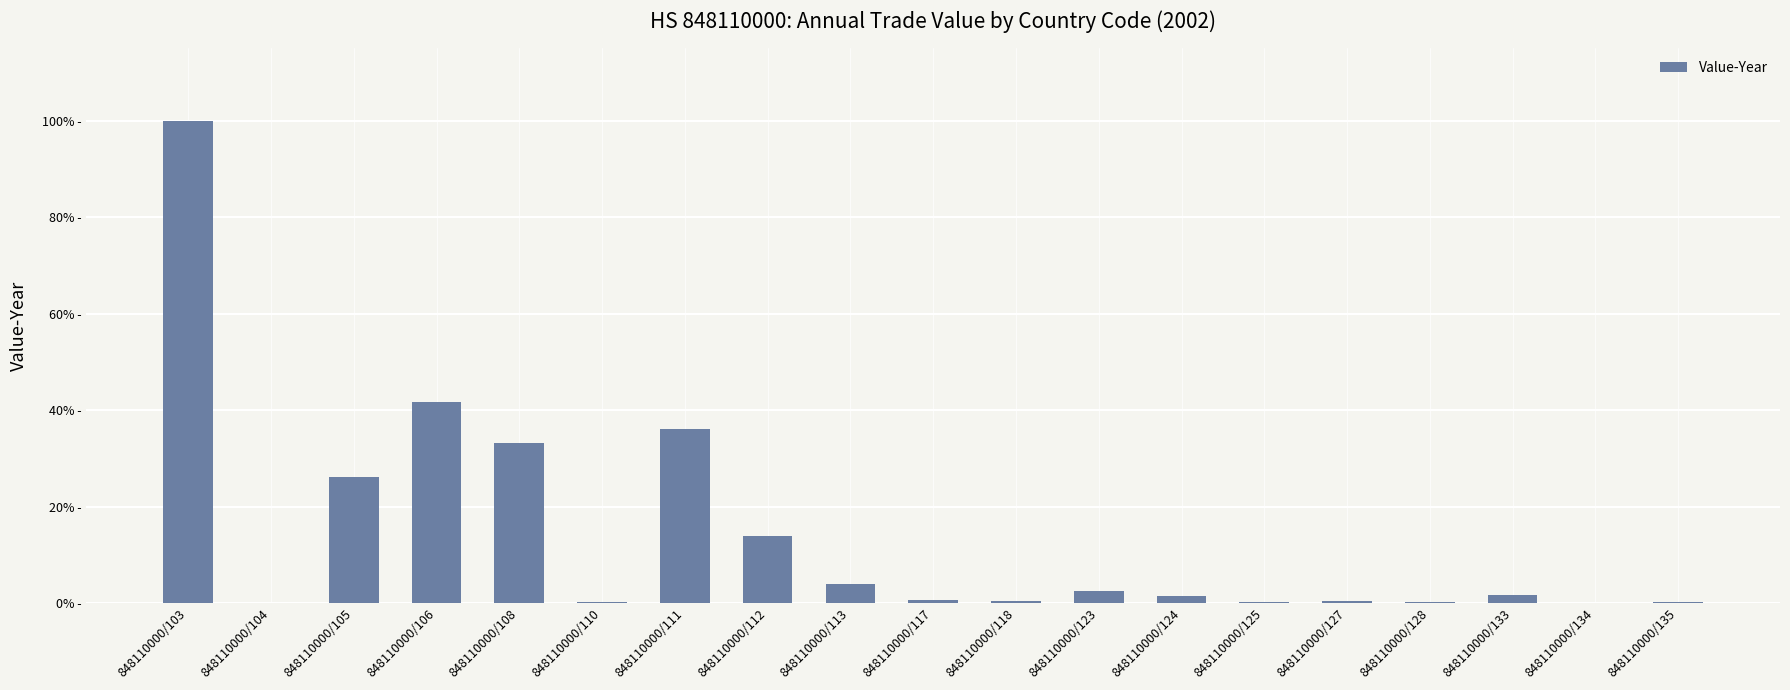

Is it true that the value at 848110000/112 is 94717?

True